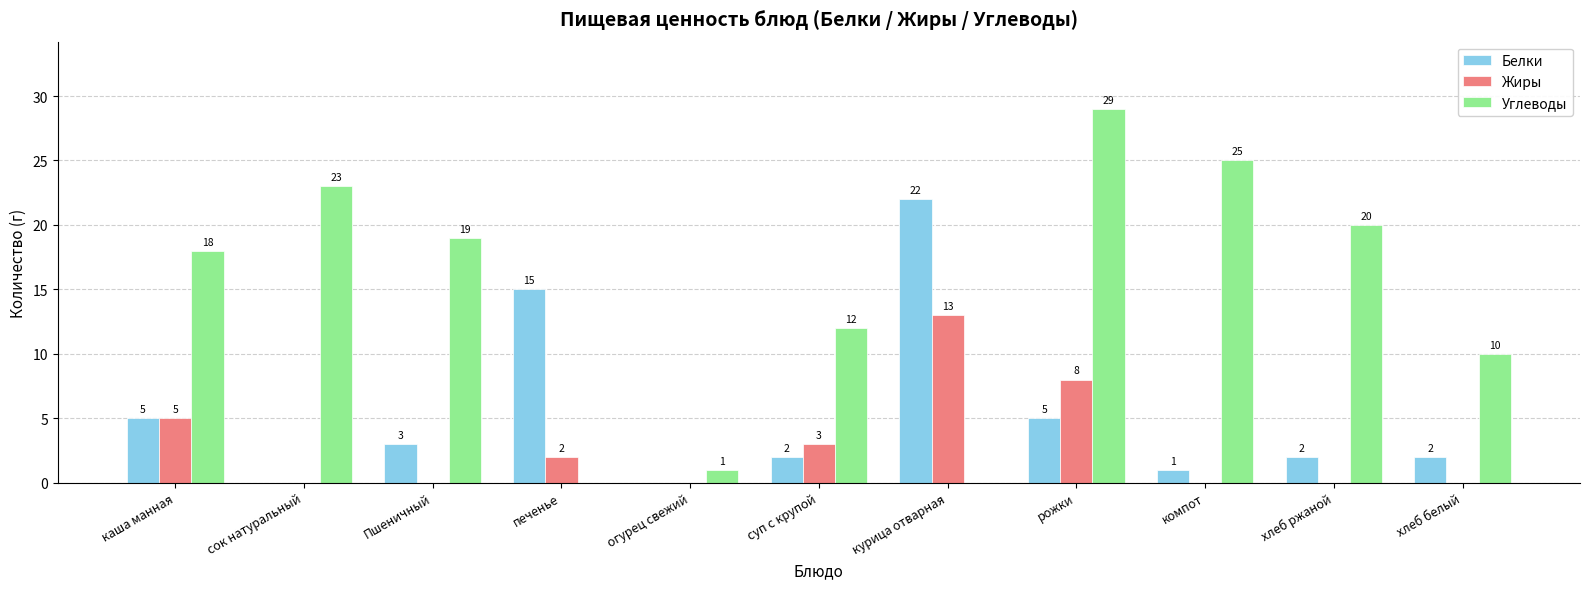

How many data points does each series have?

11